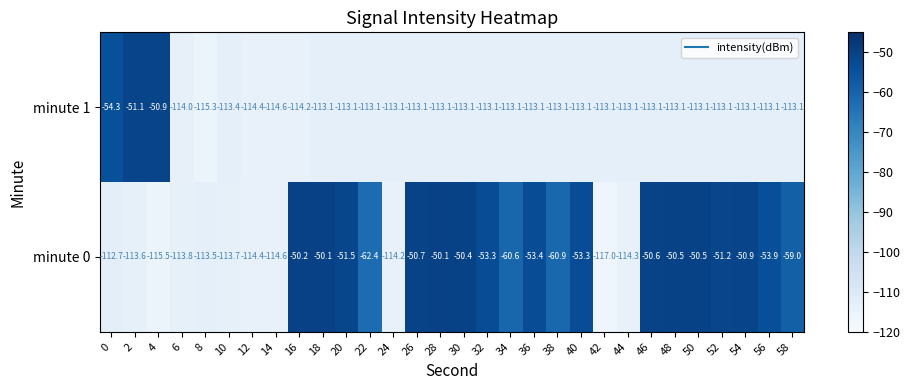

Where does the minute 0 series first go above -53?

16